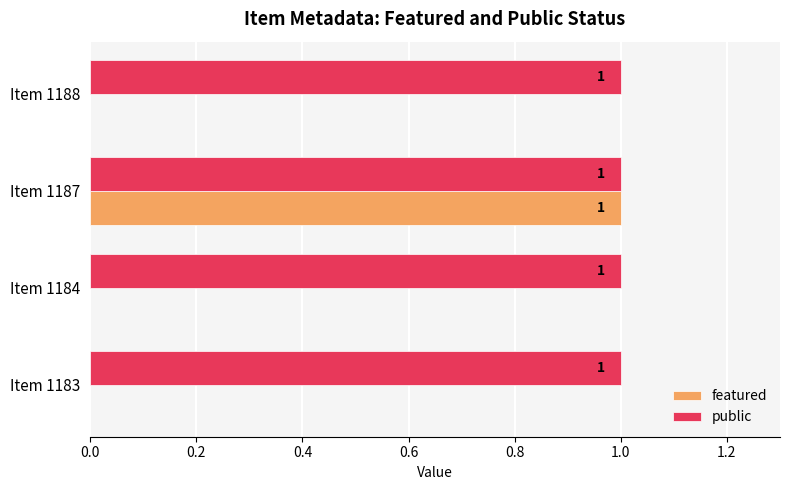

At which category is the sum across all series the highest?

Item 1187